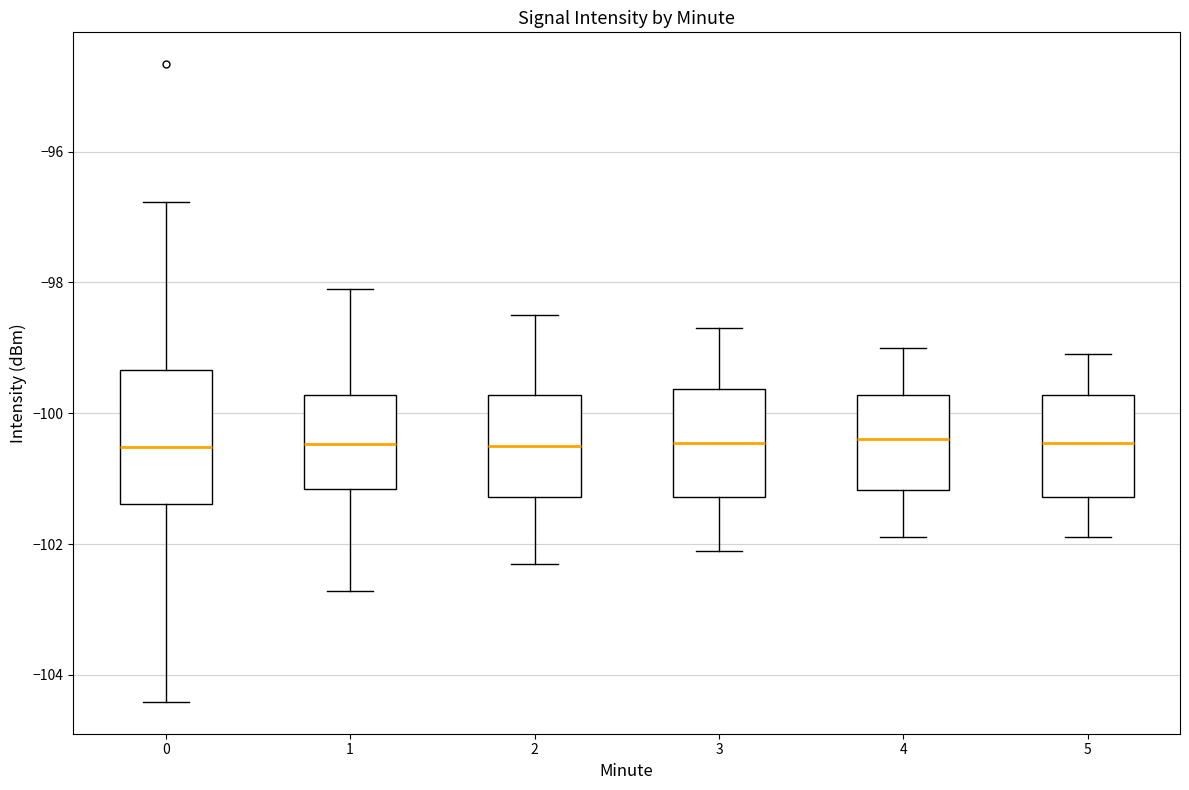

Reading left to right, transcribe this box plot: for each box, give where its median line is, the range the box spans, and where its two whiskers end, as read against the y-axis. The values are not printed on the chart, so give them approximately, as read against the axis.

0: median -100.6, box -101.4 to -99.4, whiskers -104.4 to -96.8
1: median -100.4, box -101.2 to -99.8, whiskers -102.8 to -98.0
2: median -100.4, box -101.2 to -99.8, whiskers -102.2 to -98.4
3: median -100.4, box -101.2 to -99.6, whiskers -102.0 to -98.6
4: median -100.4, box -101.2 to -99.8, whiskers -101.8 to -99.0
5: median -100.4, box -101.2 to -99.8, whiskers -101.8 to -99.0